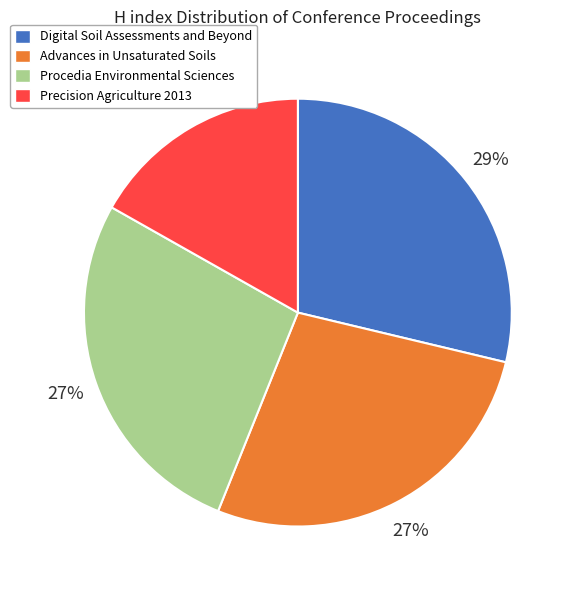

Count the number of slices in the pie.

4